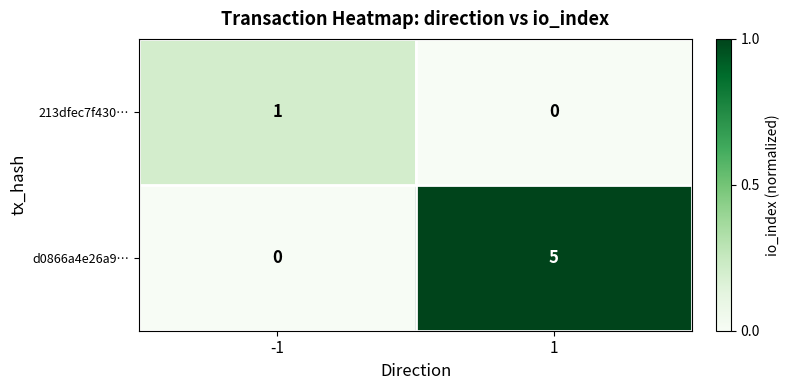

At which category is the sum across all series the highest?

1